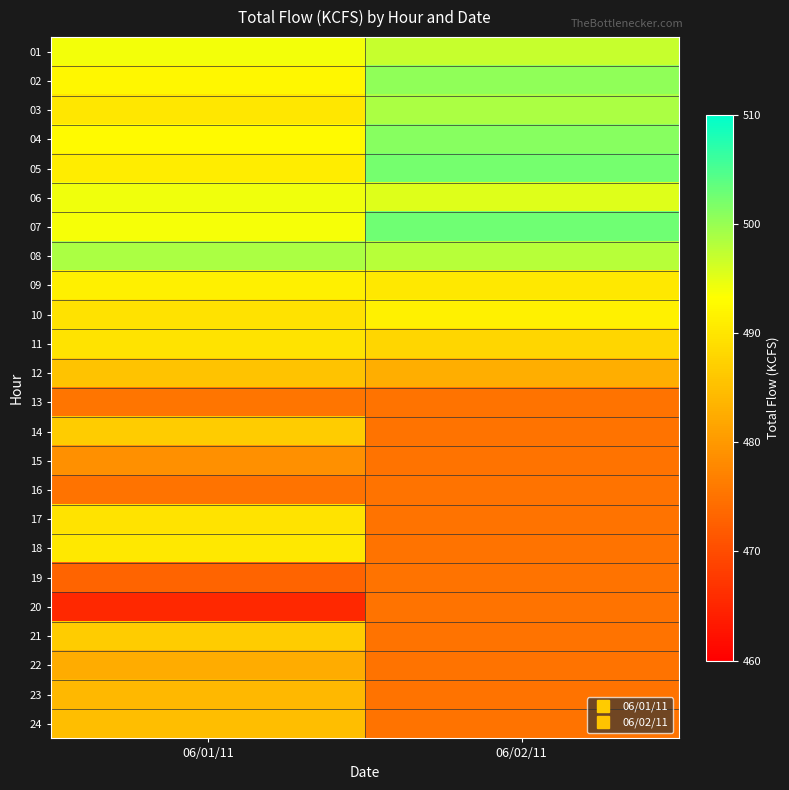

Reading right to left, list all the values displayed in this chart.

01: 06/02/11=497.0	06/01/11=494.0
02: 06/02/11=500.6	06/01/11=492.3
03: 06/02/11=498.7	06/01/11=490.2
04: 06/02/11=501.1	06/01/11=492.7
05: 06/02/11=502.2	06/01/11=490.9
06: 06/02/11=495.5	06/01/11=494.2
07: 06/02/11=502.6	06/01/11=493.8
08: 06/02/11=497.9	06/01/11=498.8
09: 06/02/11=490.3	06/01/11=491.4
10: 06/02/11=491.5	06/01/11=489.5
11: 06/02/11=488.0	06/01/11=489.7
12: 06/02/11=482.7	06/01/11=485.4
13: 06/02/11=475.2	06/01/11=475.4
14: 06/02/11=475.2	06/01/11=486.7
15: 06/02/11=475.2	06/01/11=478.8
16: 06/02/11=475.2	06/01/11=475.1
17: 06/02/11=475.2	06/01/11=489.7
18: 06/02/11=475.2	06/01/11=490.4
19: 06/02/11=475.2	06/01/11=473.1
20: 06/02/11=475.2	06/01/11=465.4
21: 06/02/11=475.2	06/01/11=486.6
22: 06/02/11=475.2	06/01/11=482.6
23: 06/02/11=475.2	06/01/11=484.1
24: 06/02/11=475.2	06/01/11=484.9